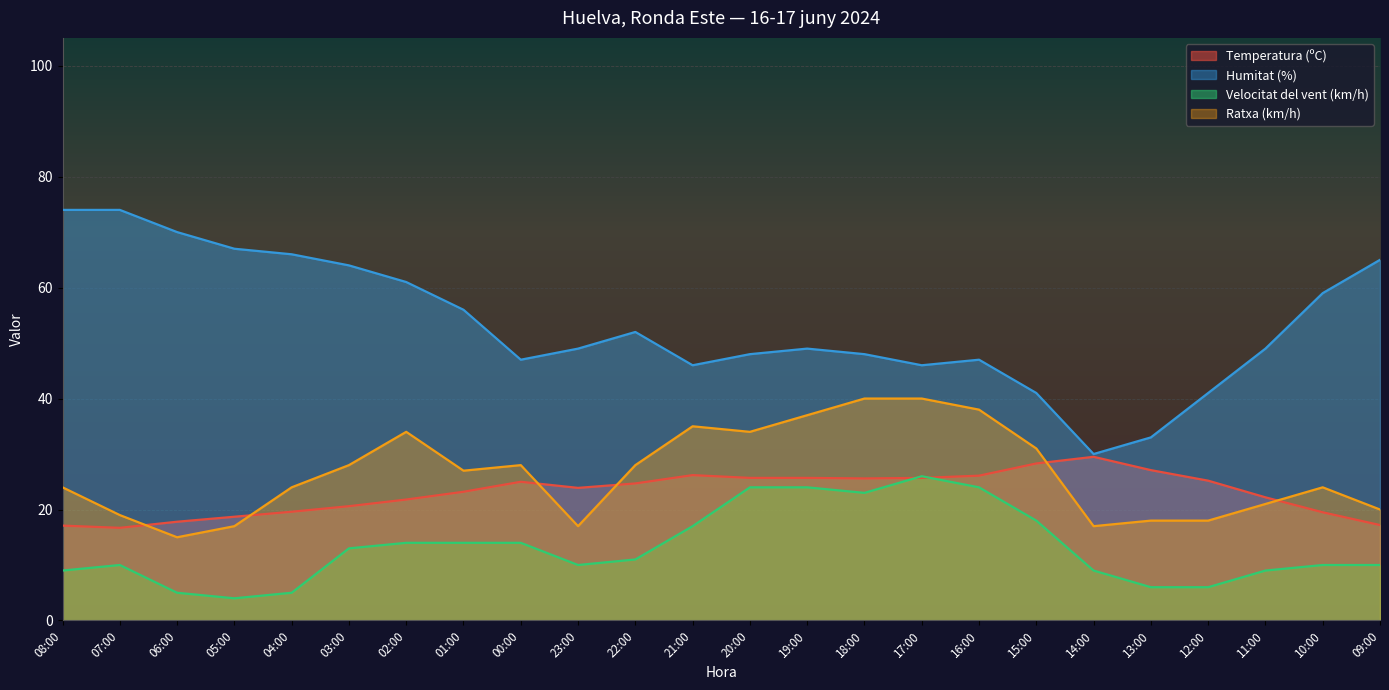

Between 06:00 and 19:00, which series saw the biggest shift?

Ratxa (km/h)